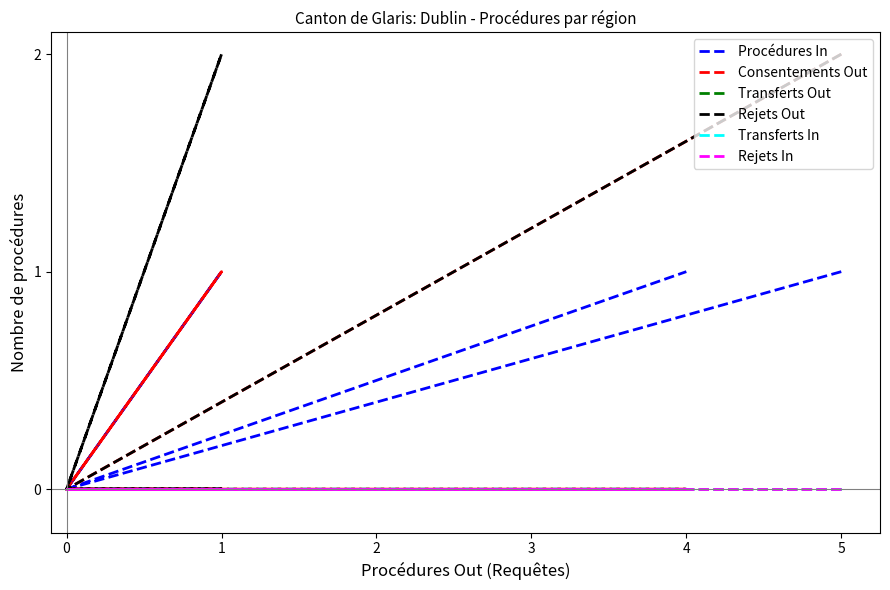

Does the chart have visible grid lines?

No